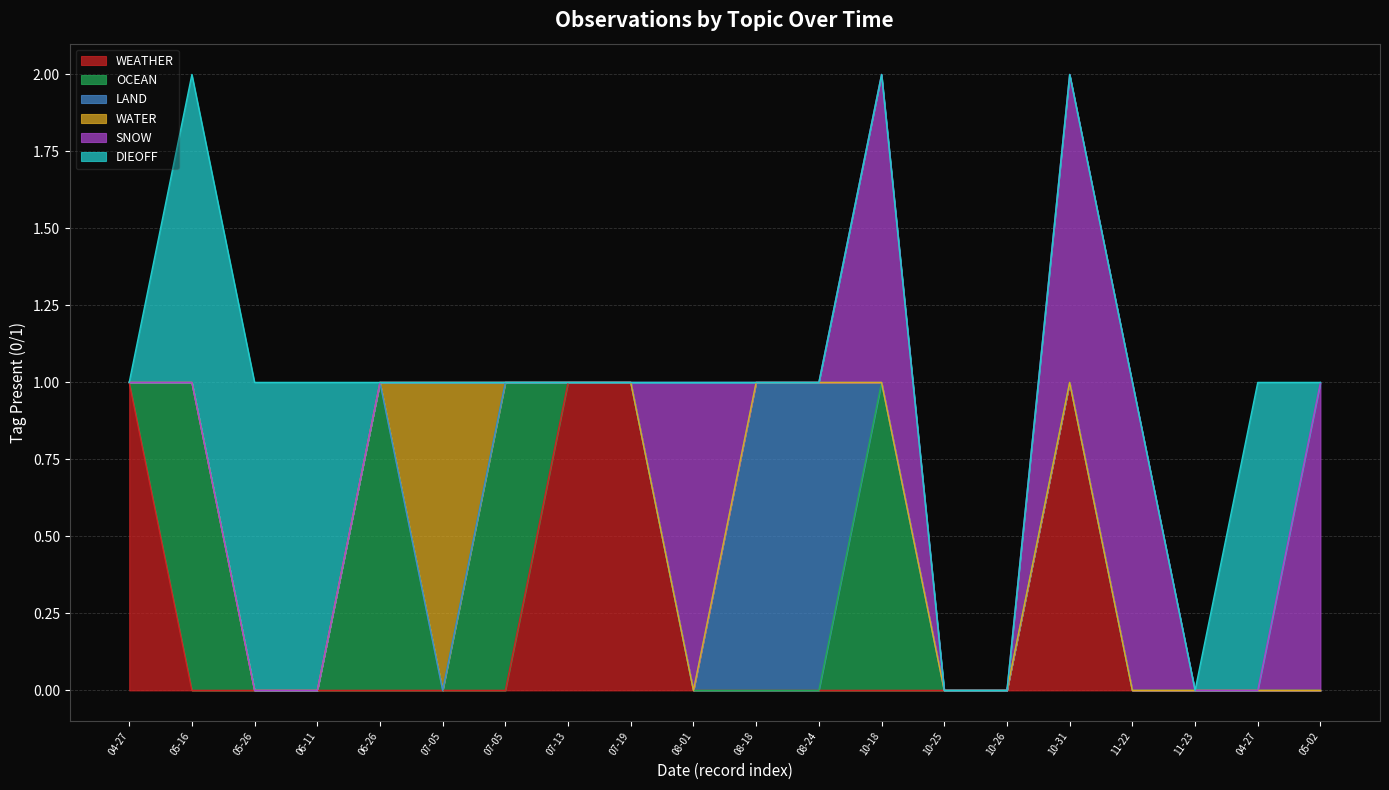

How many SNOW values are between 0 and 1?

20